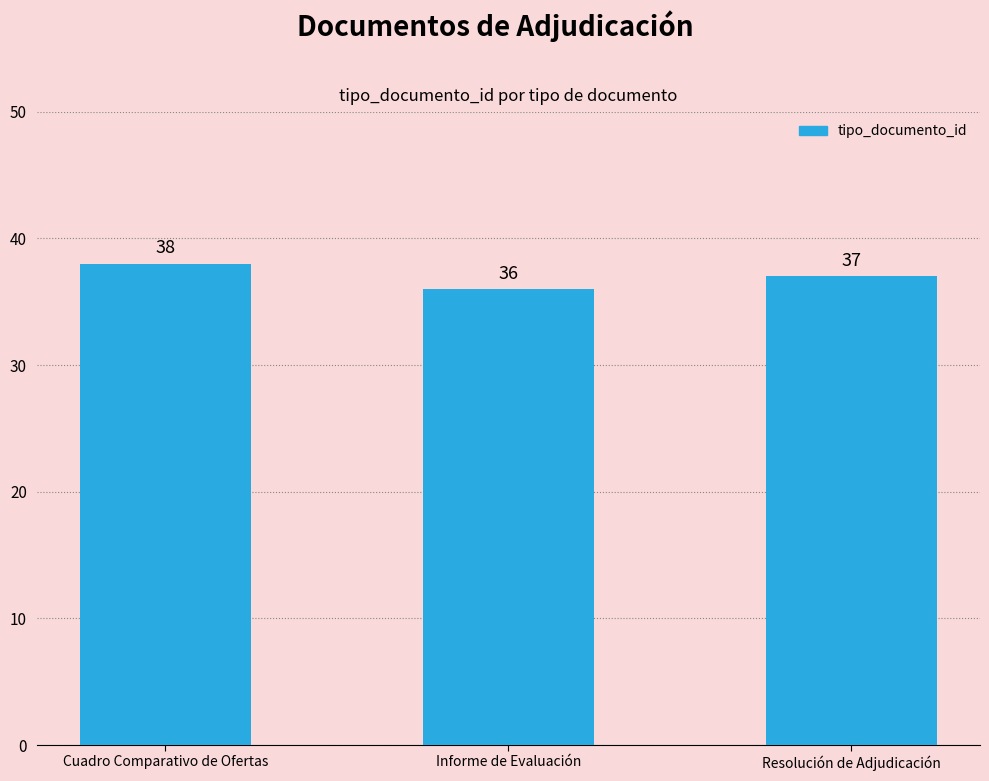

The value at Resolución de Adjudicación is 37. True or false?

True